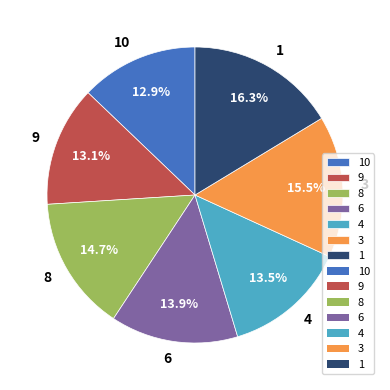

Between 6 and 8, which is larger?

8